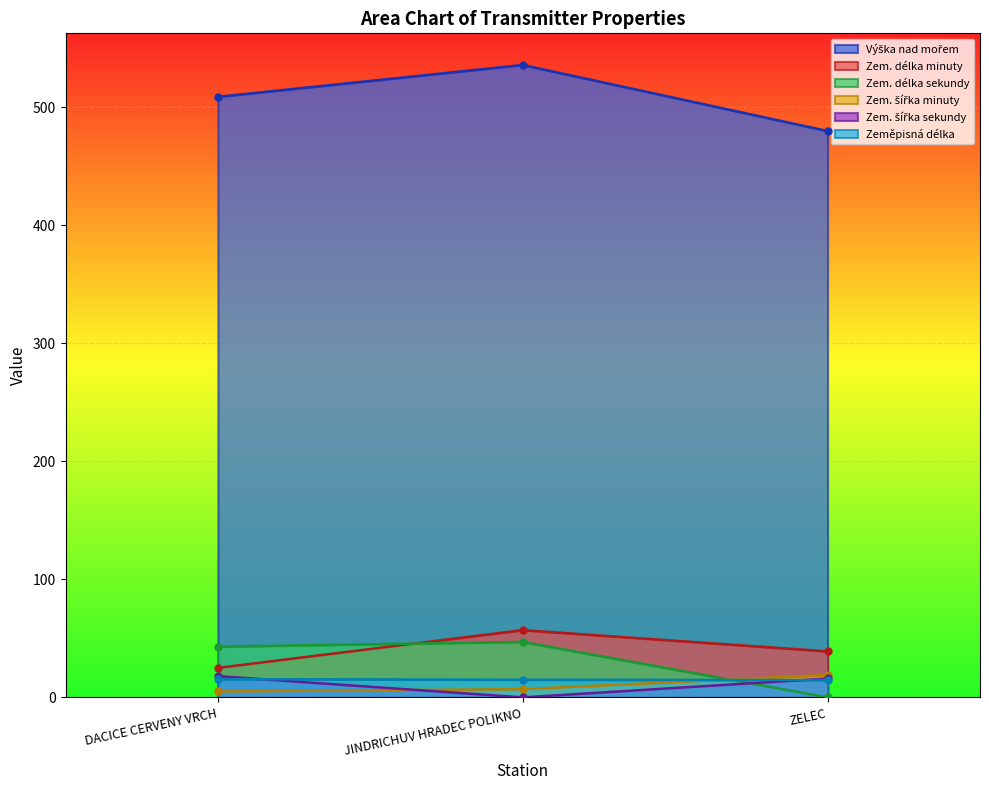

How many data points in Výška nad mořem are above 509?

1